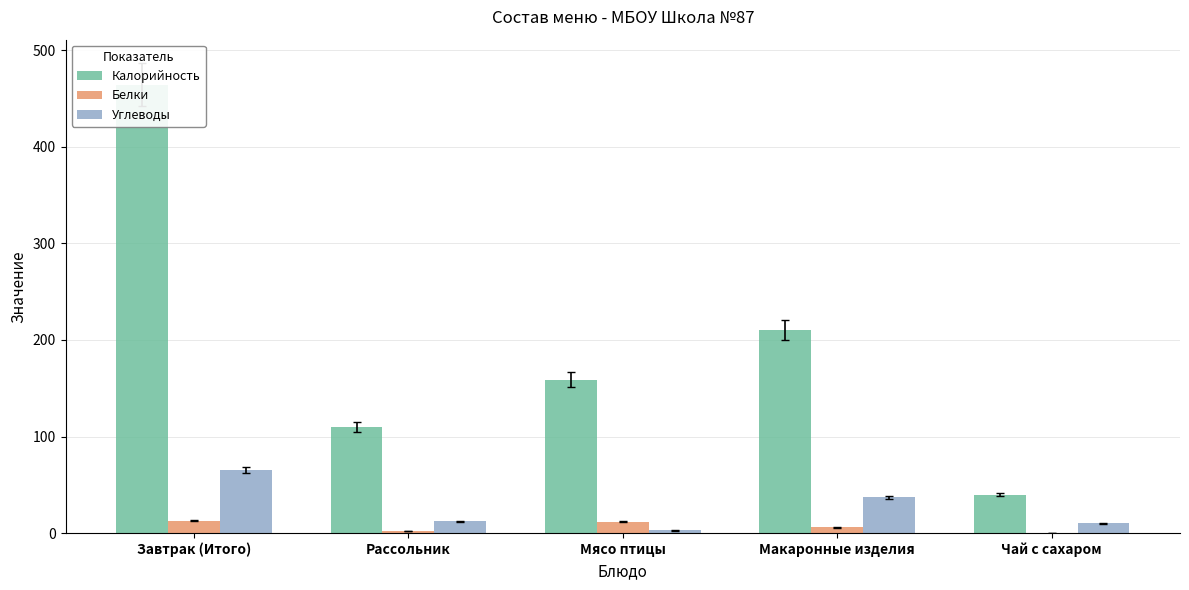

How many bars are there in total?

15